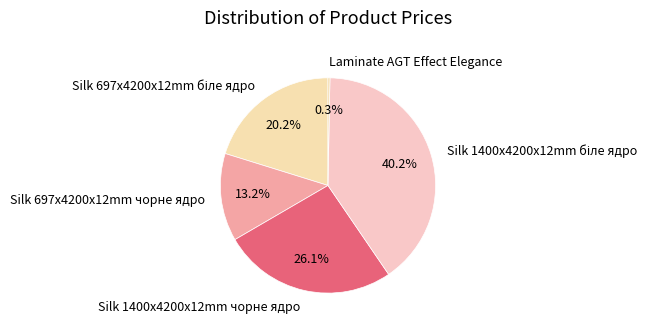

Which category has the smallest portion of the pie?

Laminate AGT Effect Elegance